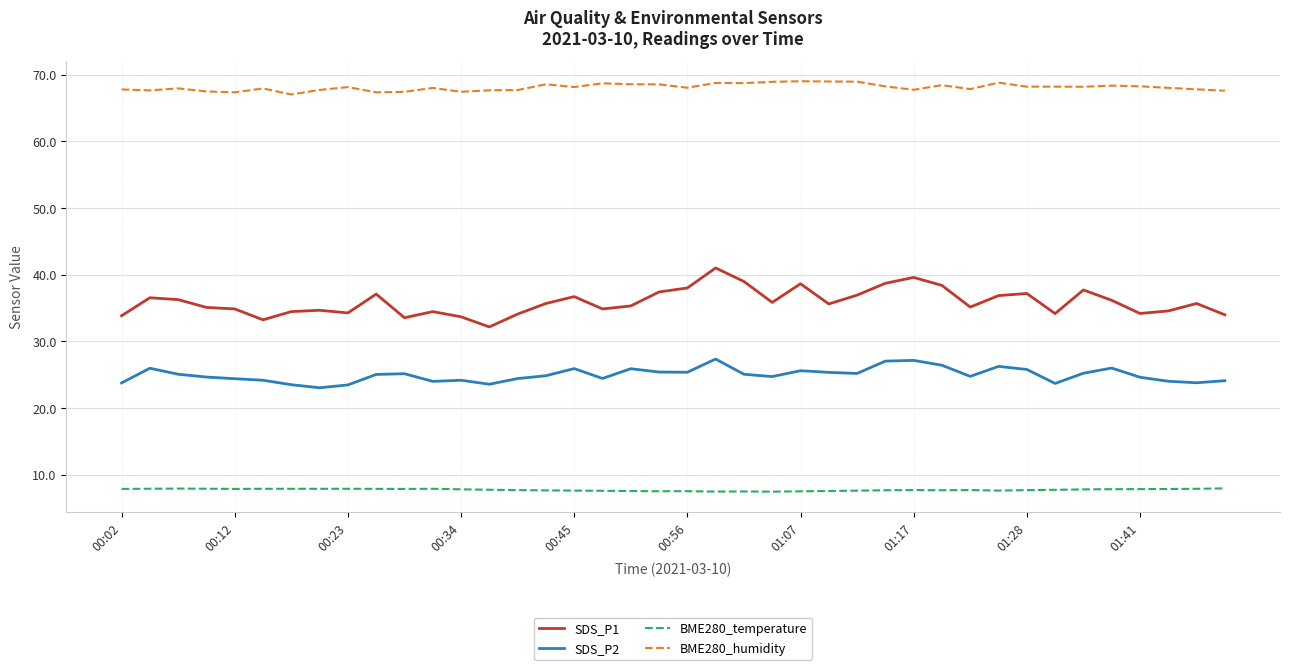

True or false: SDS_P1 has more than 0 points higher than both neighbors.

True